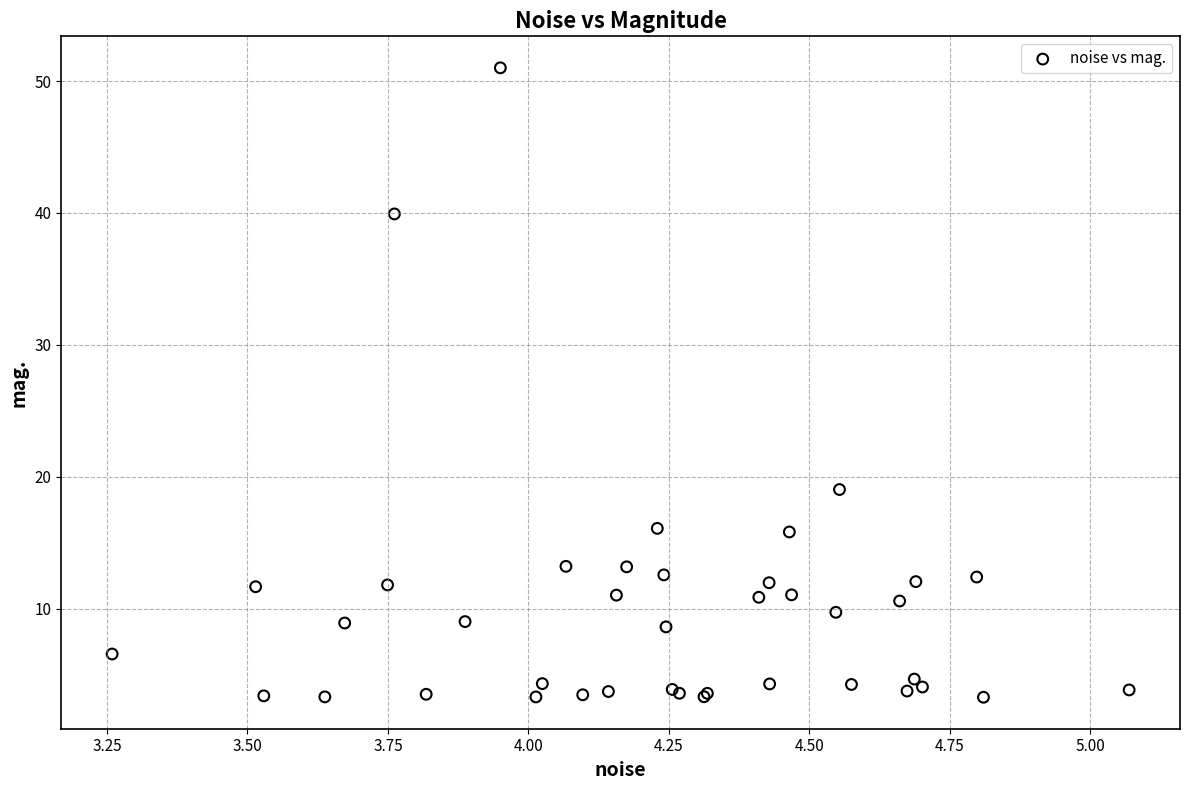

What Y value in the scatter plot is closest to 27?

19.0